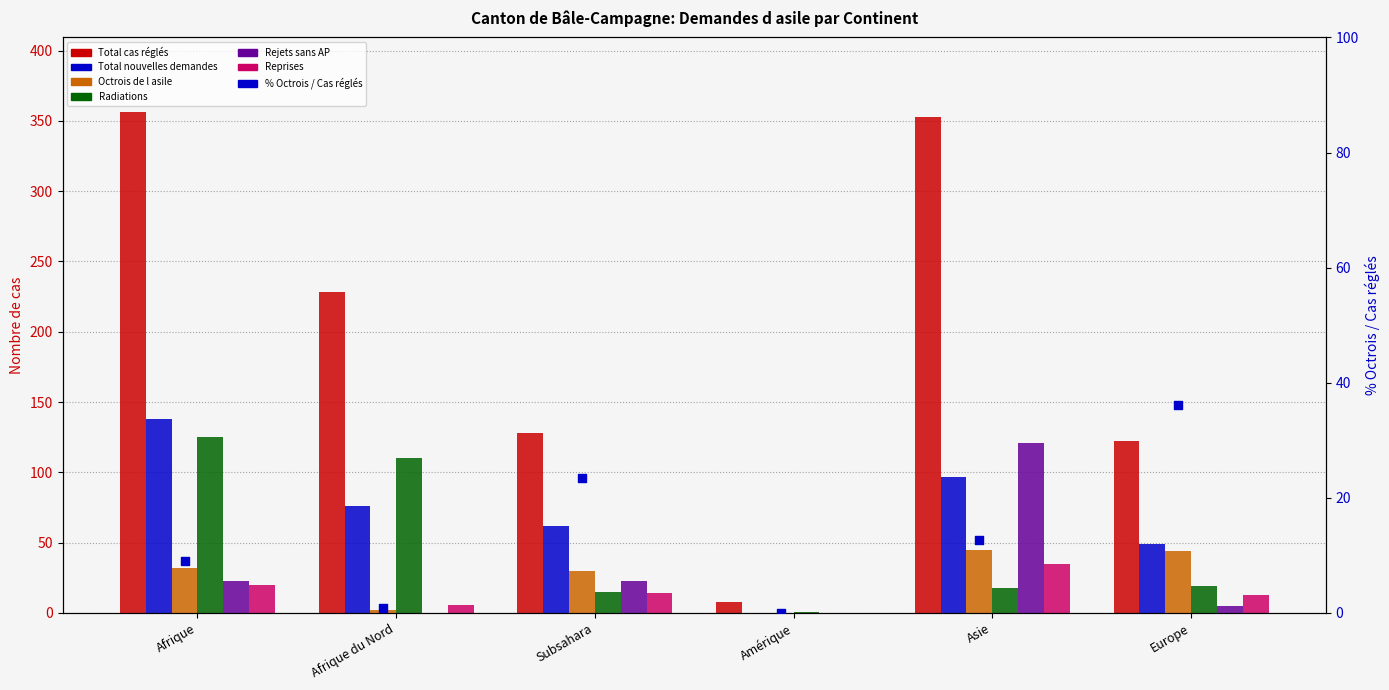

Which series has the largest Y range (max minus min)?

Total cas réglés